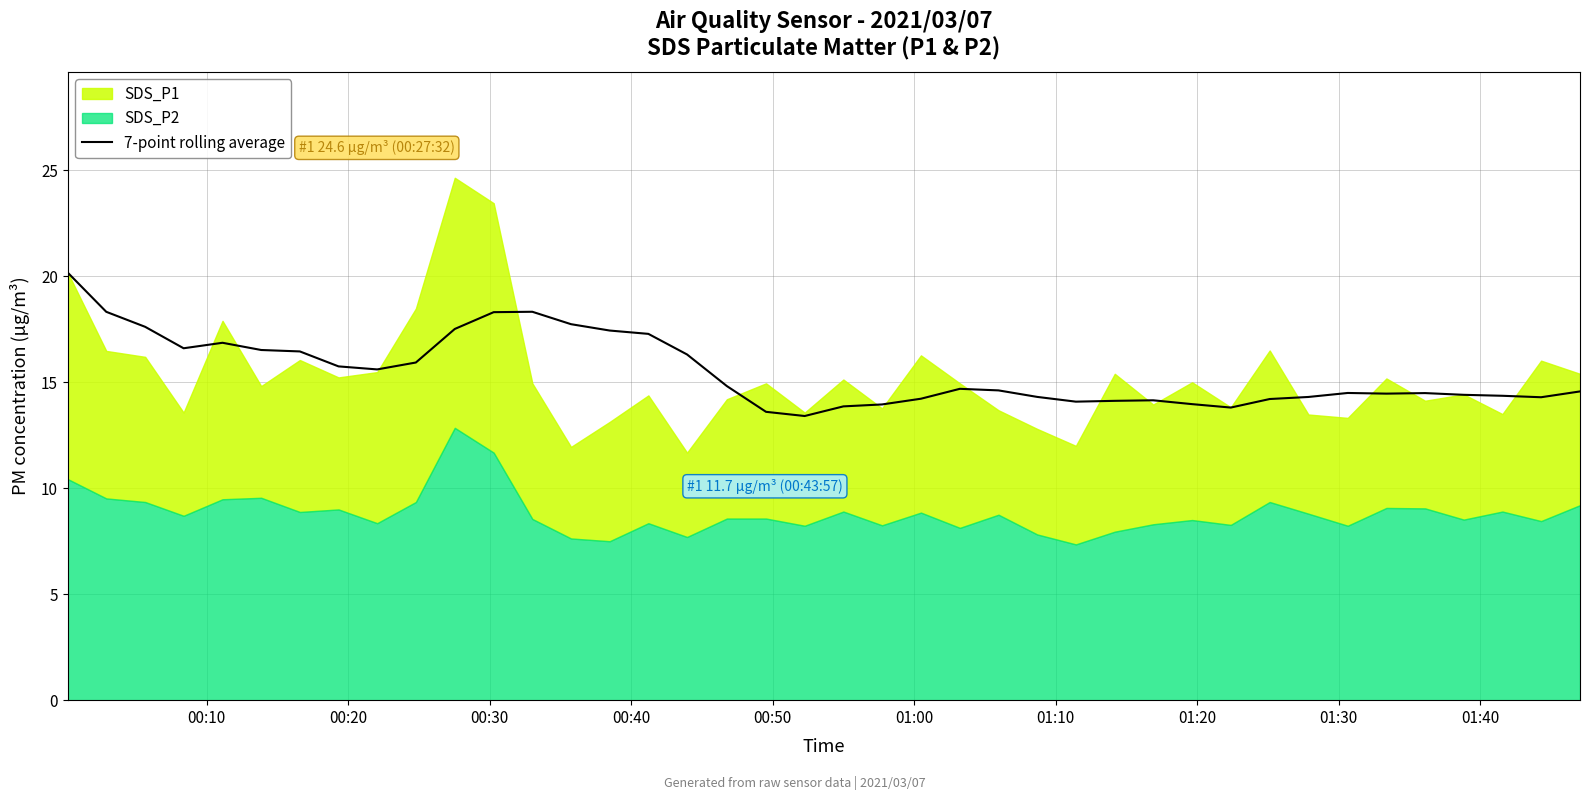

What is the lowest value of the 7-point rolling average series?

13.4